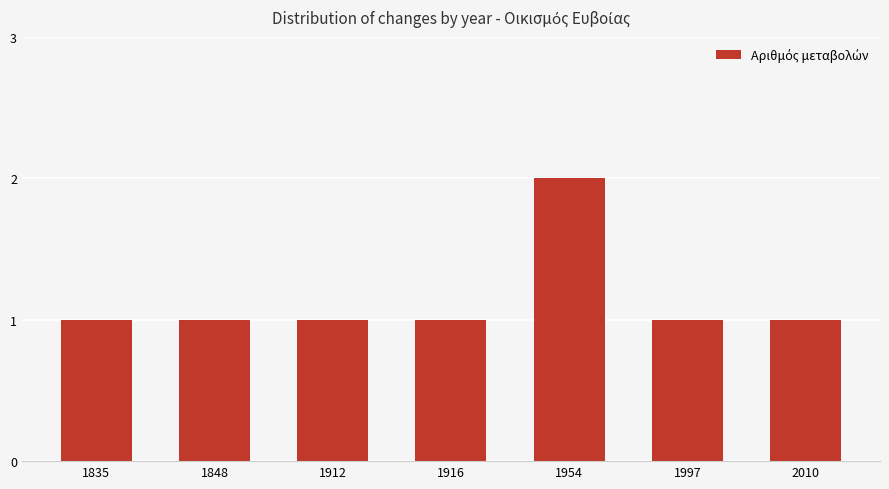

What is the ratio of the value at 1916 to the value at 2010?

1.0